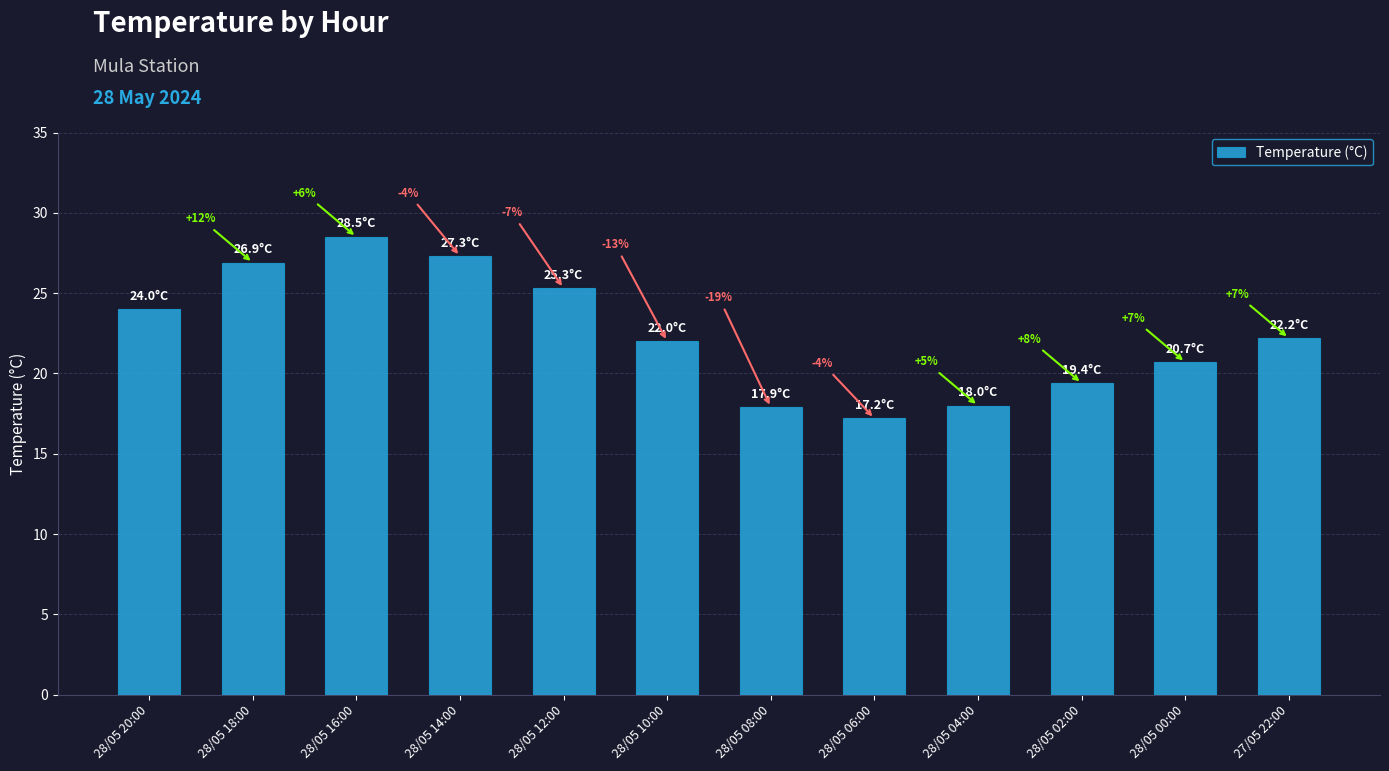

At which label does the data first exceed 22?

28/05 20:00